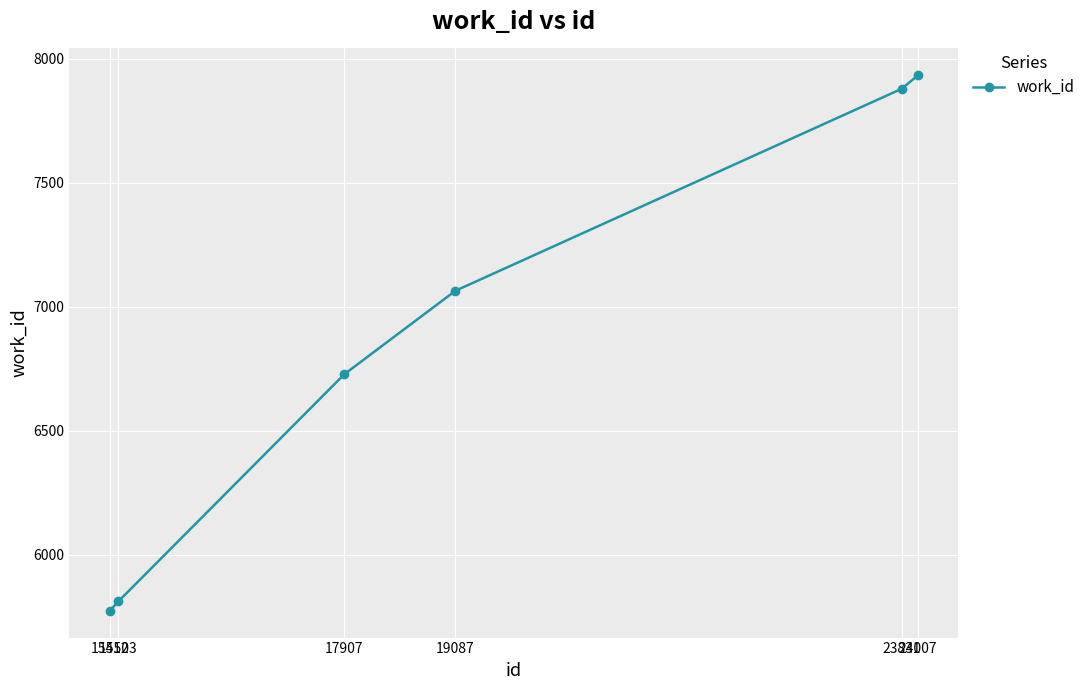

Reading left to right, extract all data points from this chart.

15412=5775	15503=5813	17907=6729	19087=7065	23831=7879	24007=7934